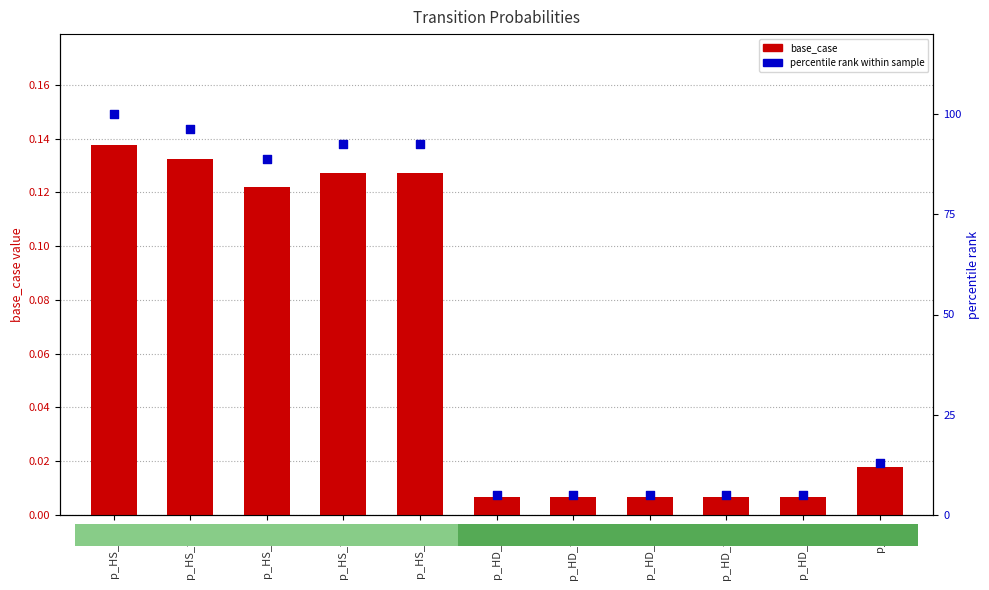

Which series contains the lowest Y value?

base_case